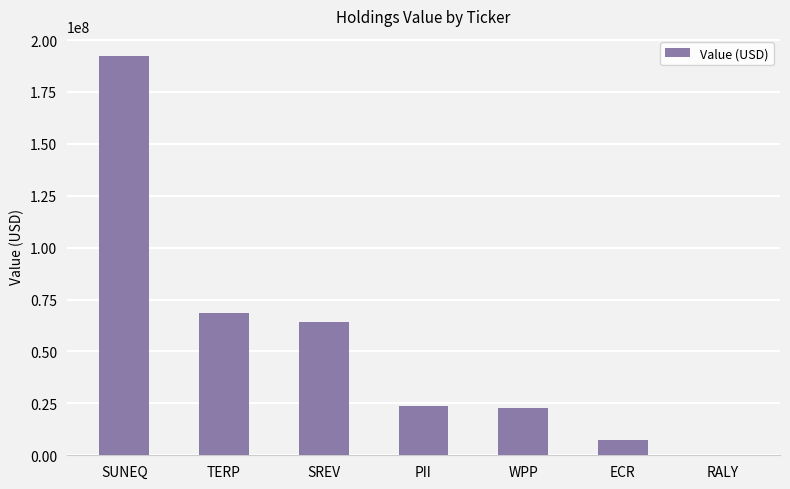

Reading left to right, transcribe all the data shown in this chart.

SUNEQ=192362000	TERP=68364000	SREV=64147000	PII=23964000	WPP=22959000	ECR=7124000	RALY=0